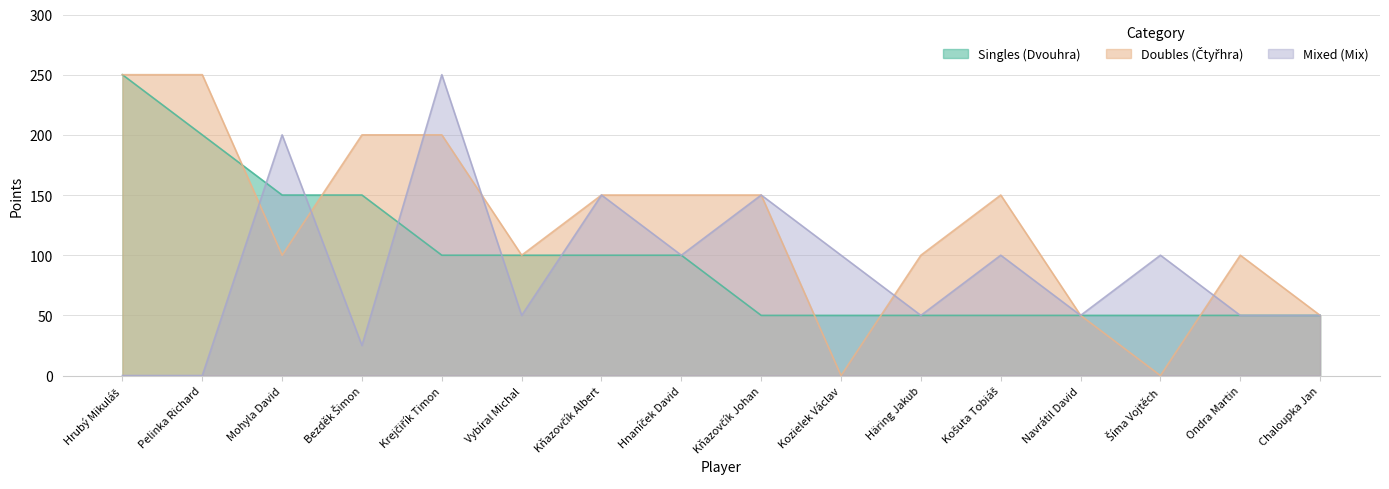

What position from the right is Hnaníček David?

9